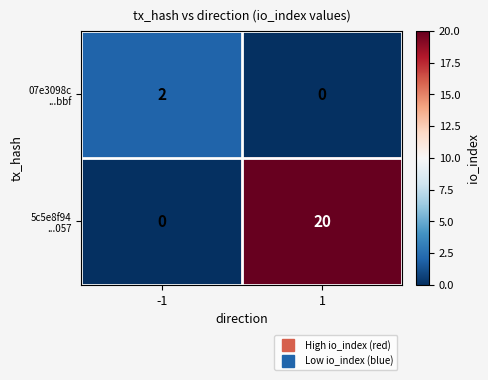

What is the difference between the highest and lowest values at 1?

20